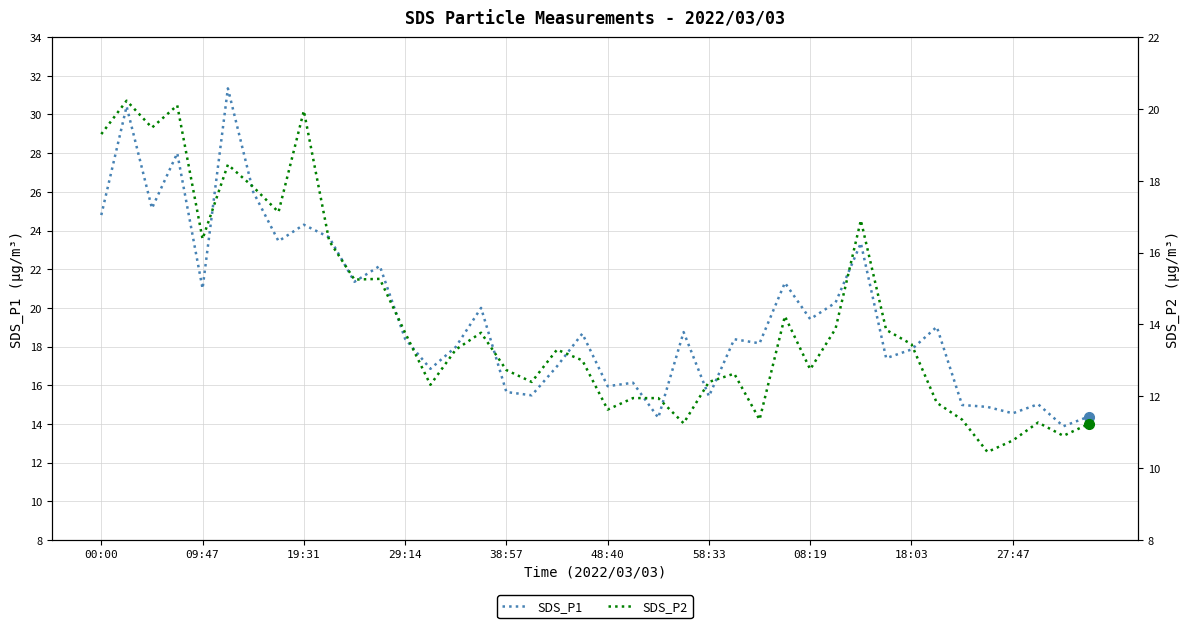

Between 26 and 22, which is larger?

26